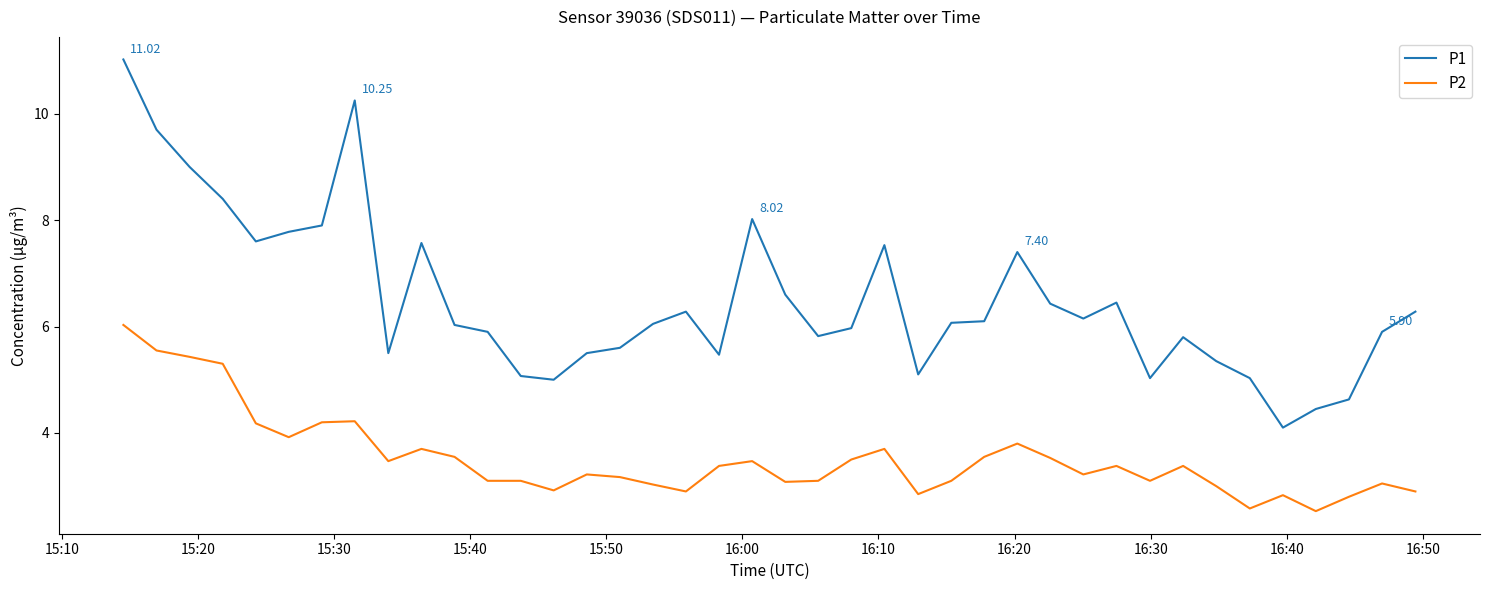

Which series has the largest total across all categories?

P1